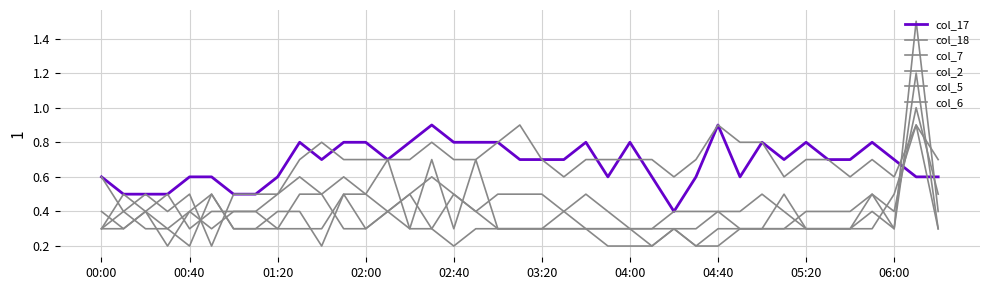

At how many categories does at least one series exceed 1?

1